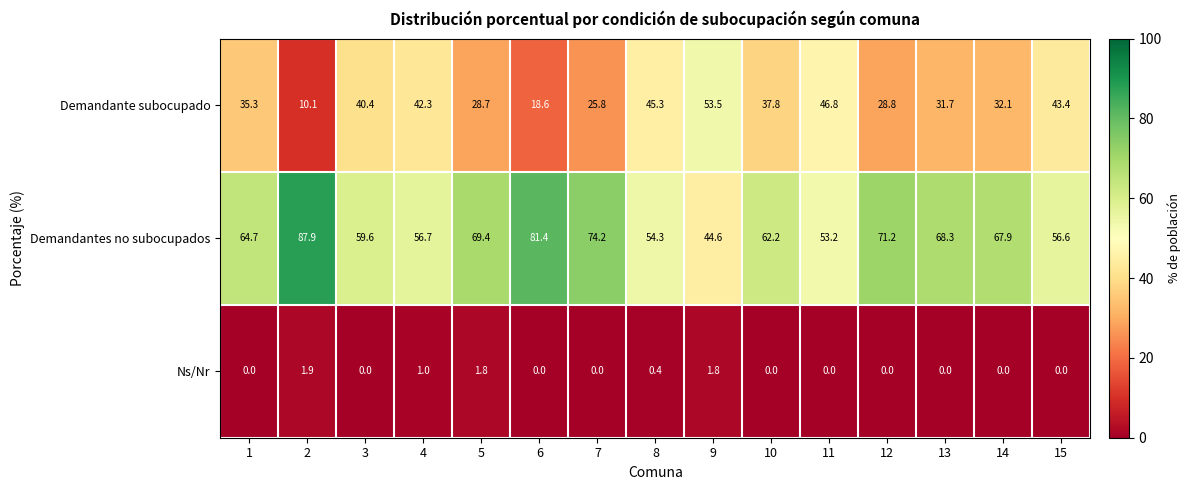

The Demandante subocupado series shows 61.3 at 15. True or false?

False